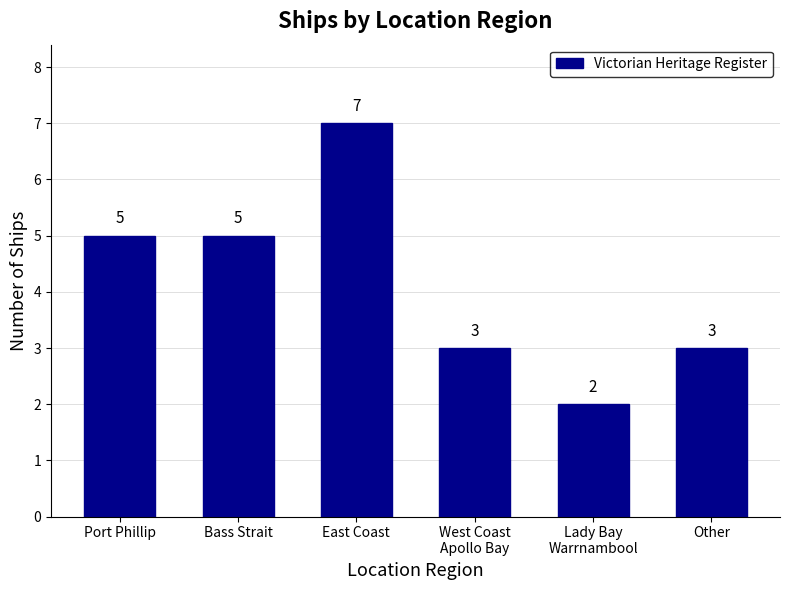

What is the minimum value shown in the chart?

2